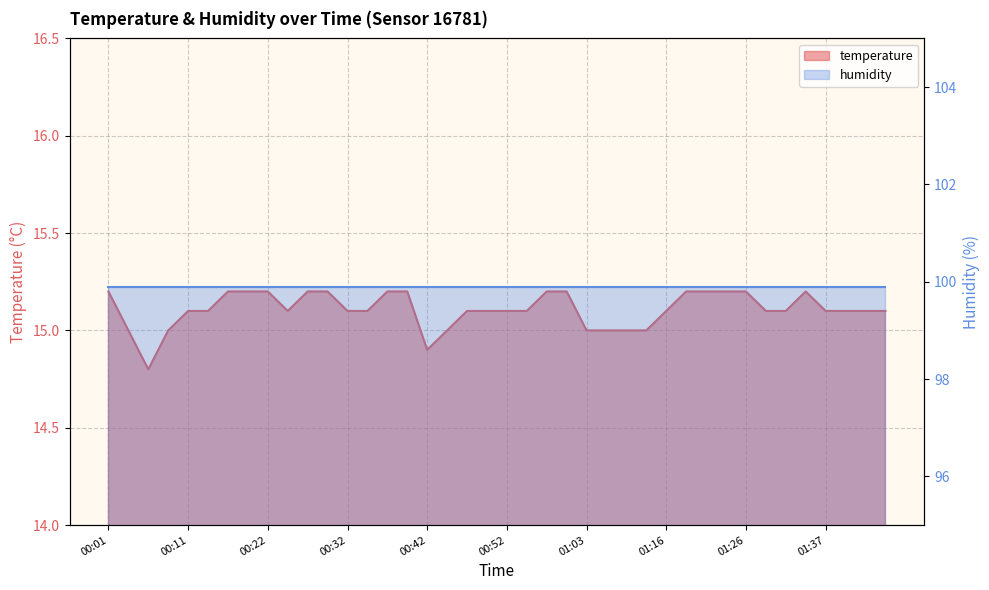

List the labels in order of value, smallest first.

00:06, 00:42, 00:04, 00:09, 00:45, 01:03, 01:08, 01:10, 01:13, 00:11, 00:14, 00:24, 00:32, 00:35, 00:47, 00:50, 00:52, 00:55, 01:16, 01:29, 01:31, 01:37, 01:39, 01:42, 01:44, 00:01, 00:16, 00:19, 00:22, 00:27, 00:30, 00:37, 00:40, 00:58, 01:00, 01:18, 01:21, 01:23, 01:26, 01:34